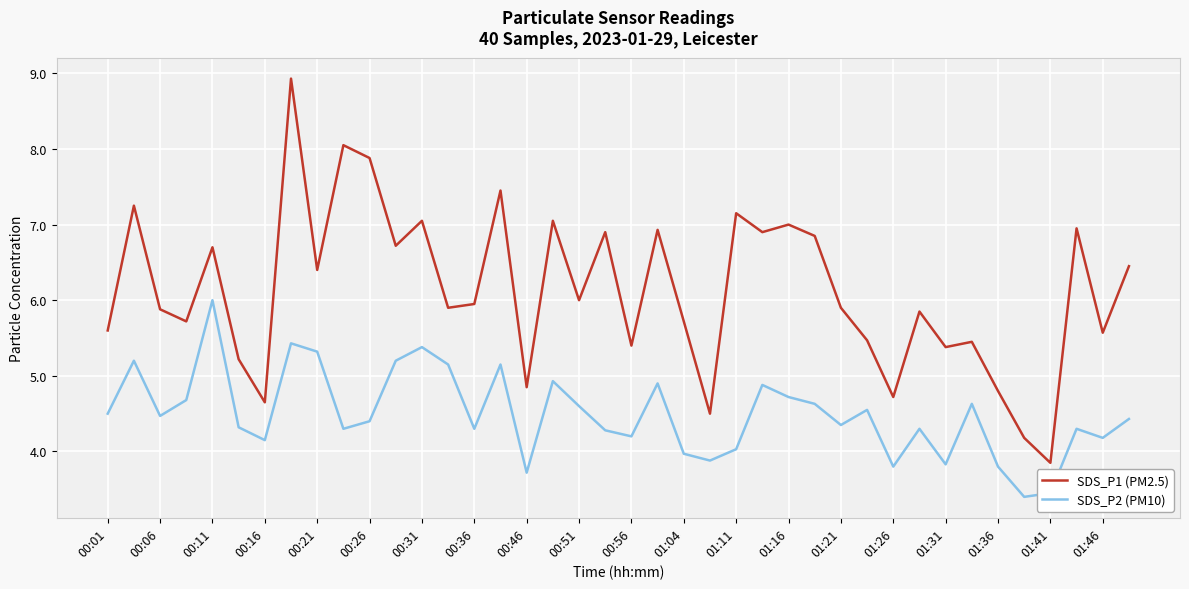

Which series has the largest range (max minus min)?

SDS_P1 (PM2.5)